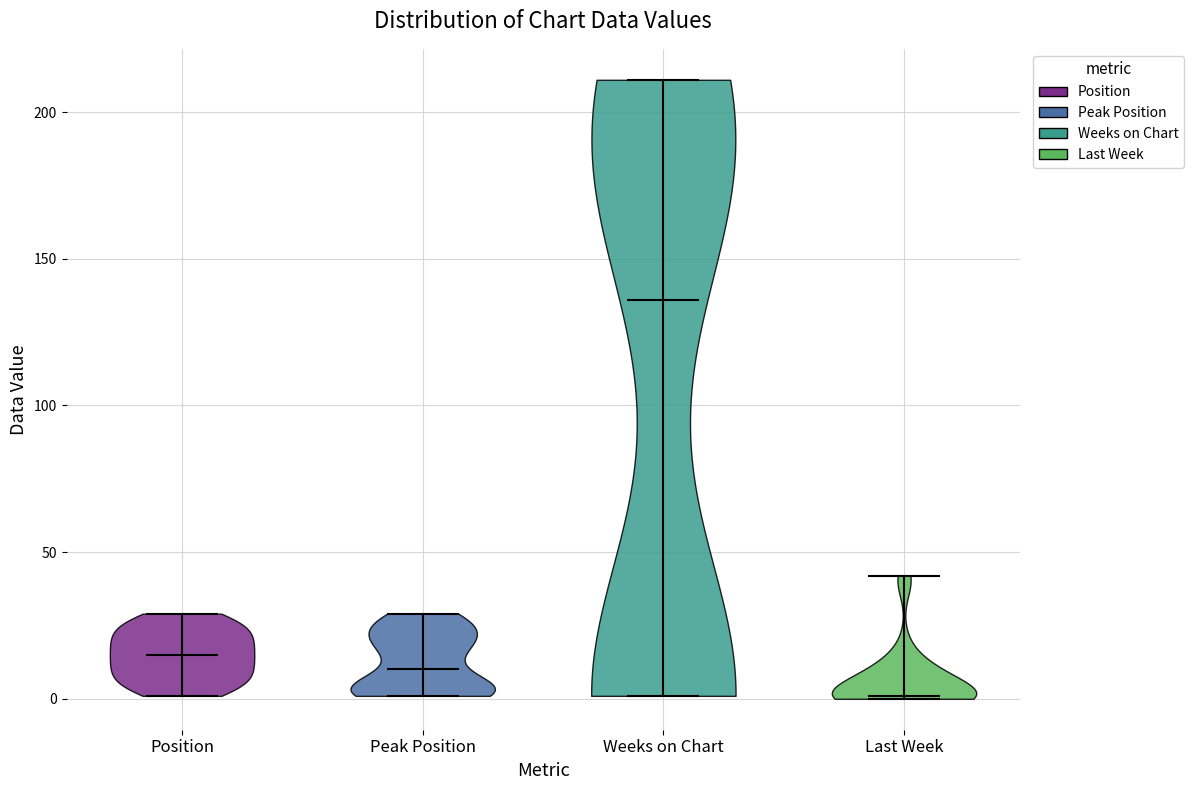

What is the highest point the violin for Peak Position reaches on the y-axis? The values are not printed on the chart, so give them approximately, as read against the axis.

30